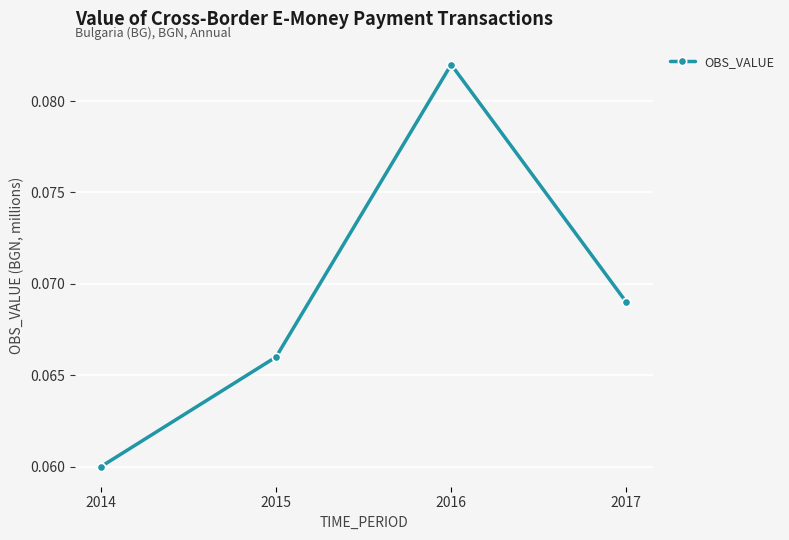

Count the values in the range 0 to 1.

4